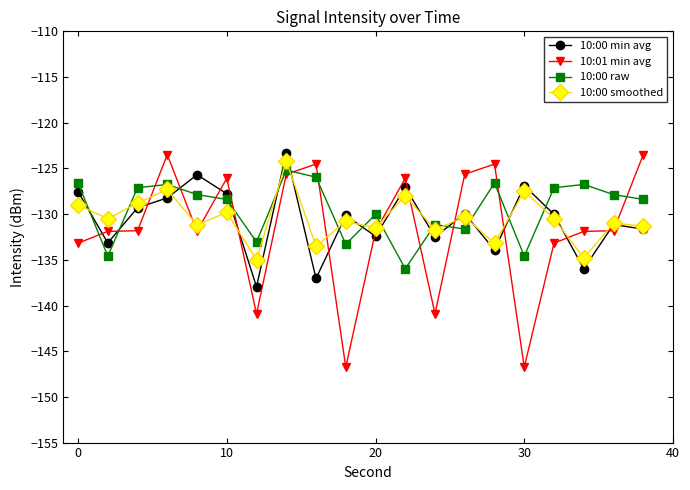

How many data points does each series have?

20